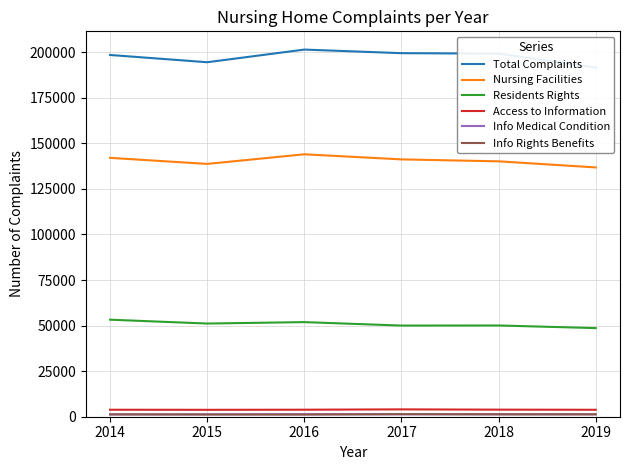

At which label does Residents Rights first exceed 51131?

2014